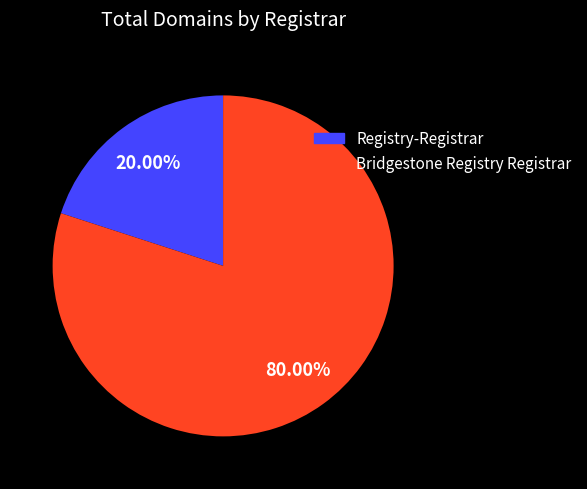

How many slices are in this pie chart?

2